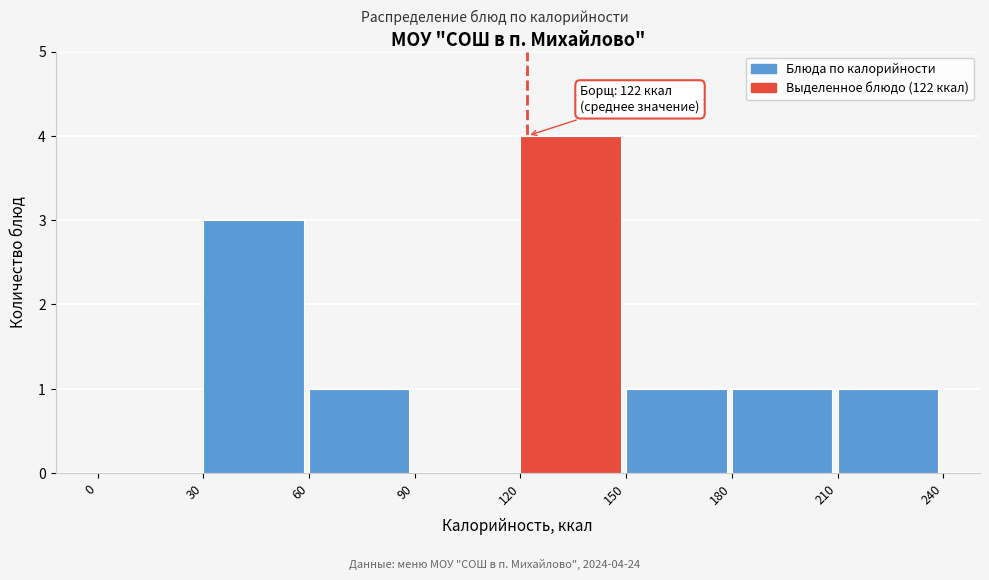

Over which range of the x-axis is the bar tallest?

120 to 150